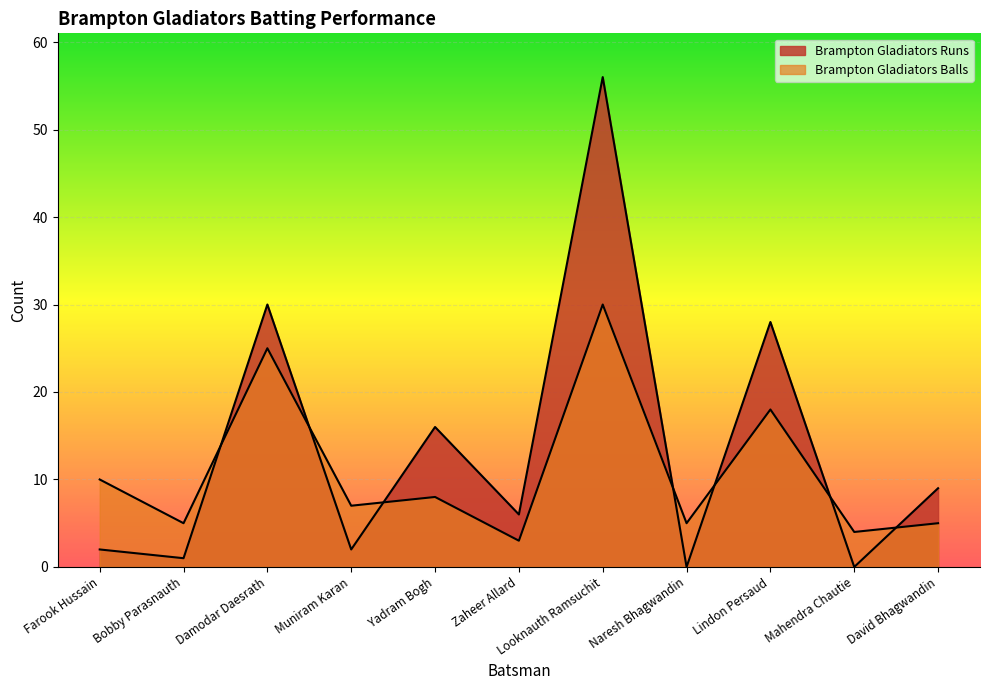

What is the total value across all series at Farook Hussain?

12